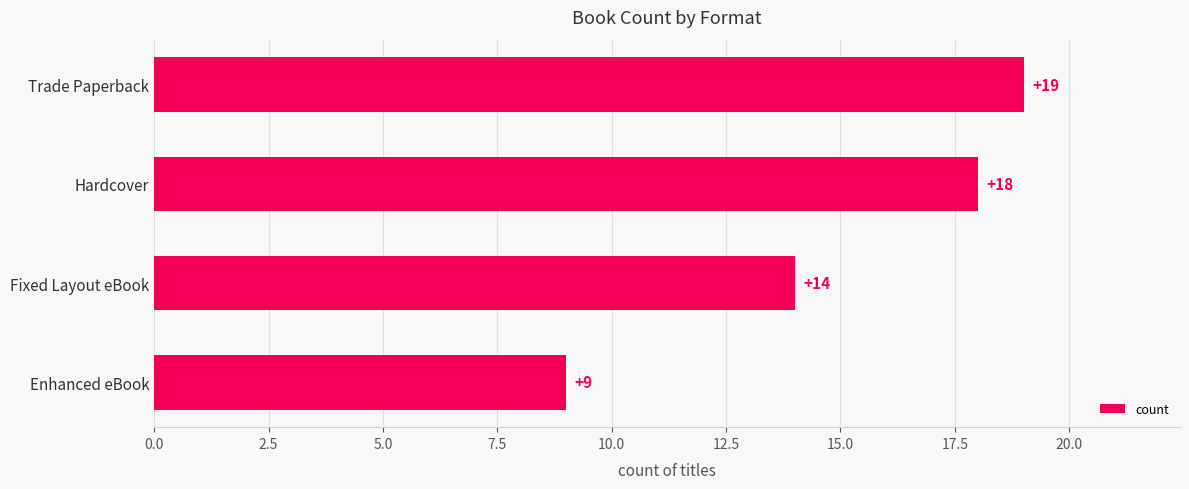

At which category does the chart reach its peak across all series?

Trade Paperback